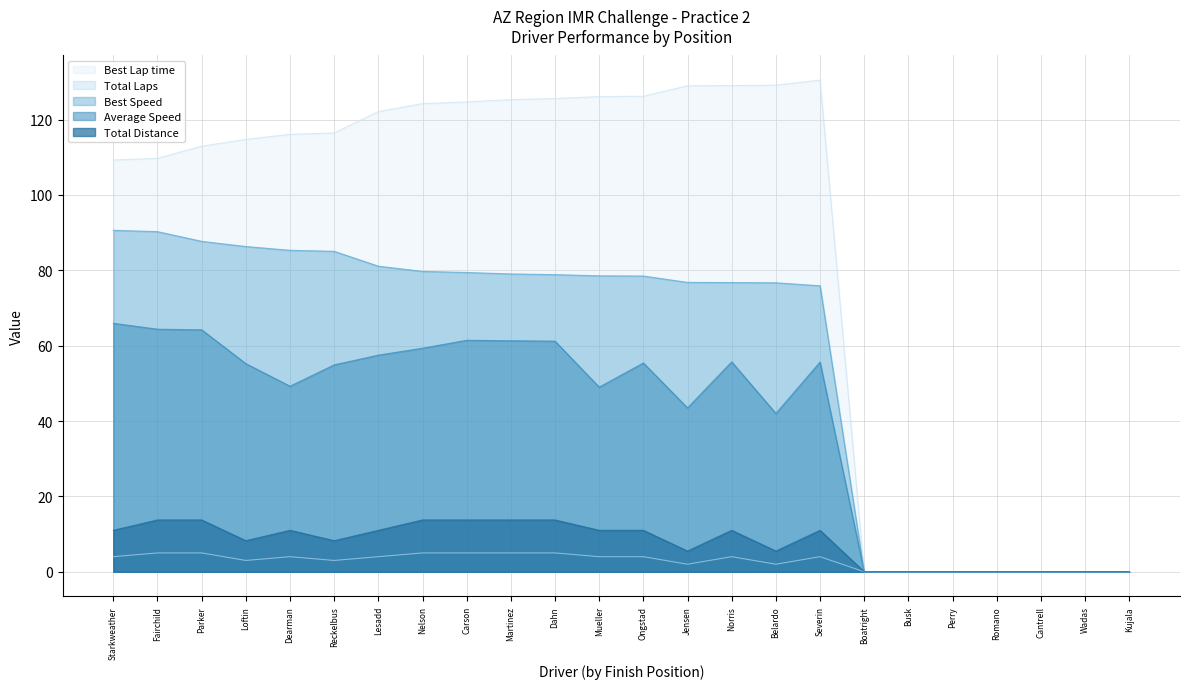

True or false: Best Speed and Average Speed intersect in this chart.

False